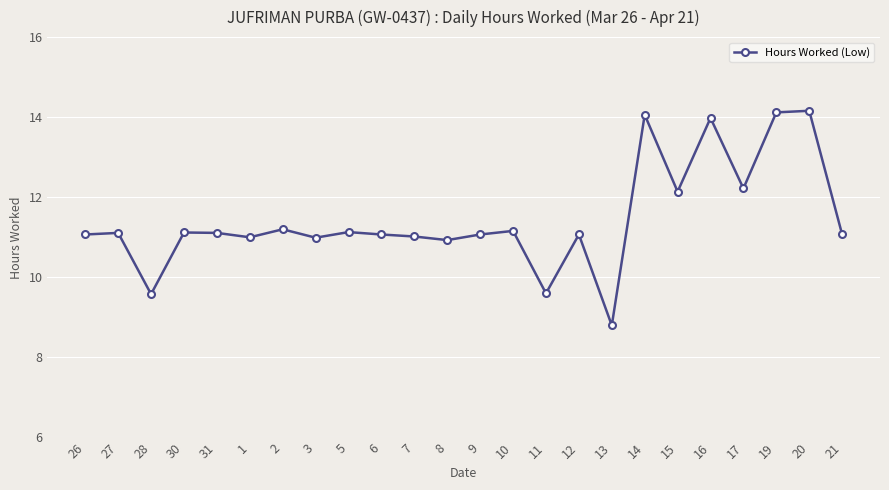

What is the greatest value displayed?

14.2